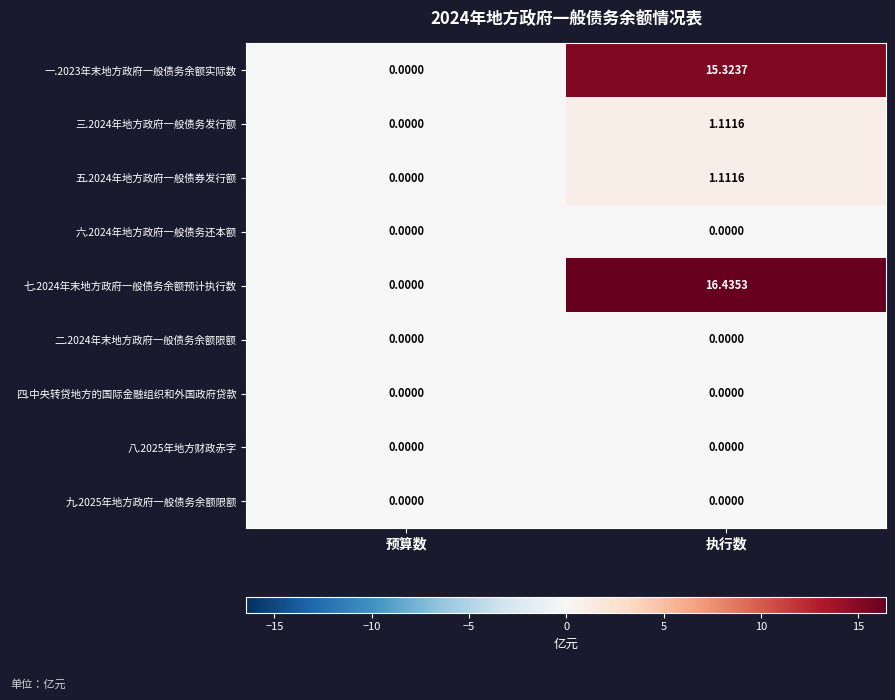

Rank the categories by 五.2024年地方政府一般债券发行额 value from lowest to highest.

预算数, 执行数